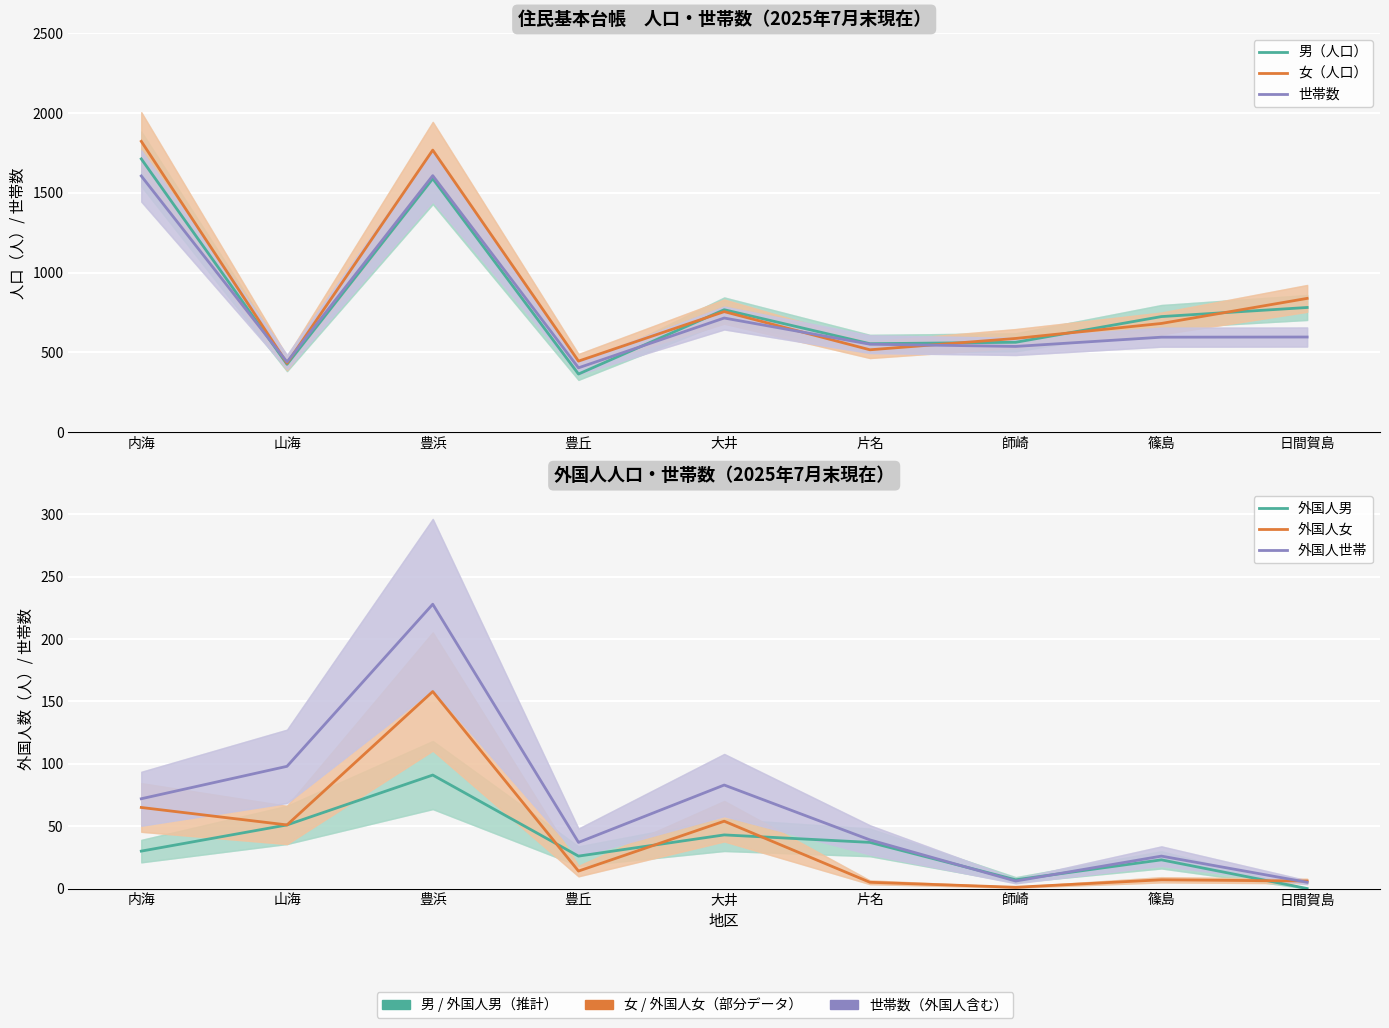

What is the difference between the maximum and minimum values in the 女（人口） series?

1390